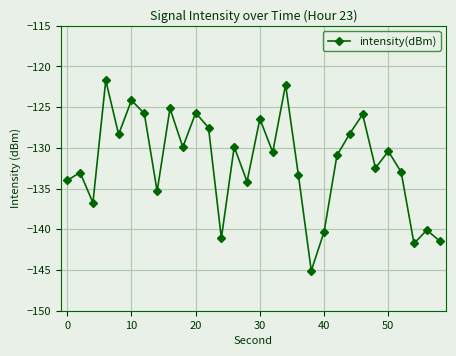

How many interior local valleys (lower than both neighbors) does the data have?

10